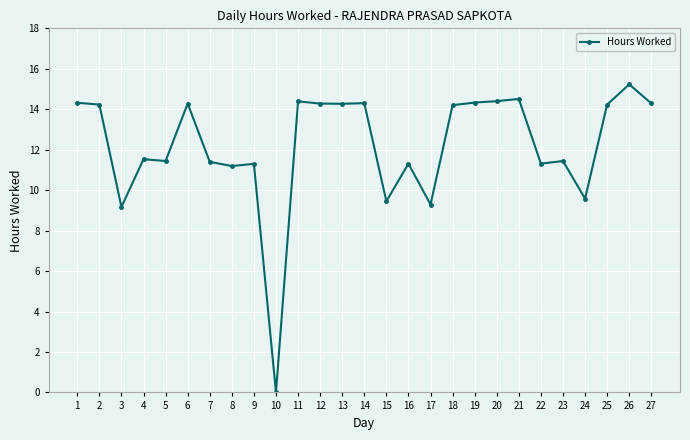

Does the chart have visible grid lines?

Yes